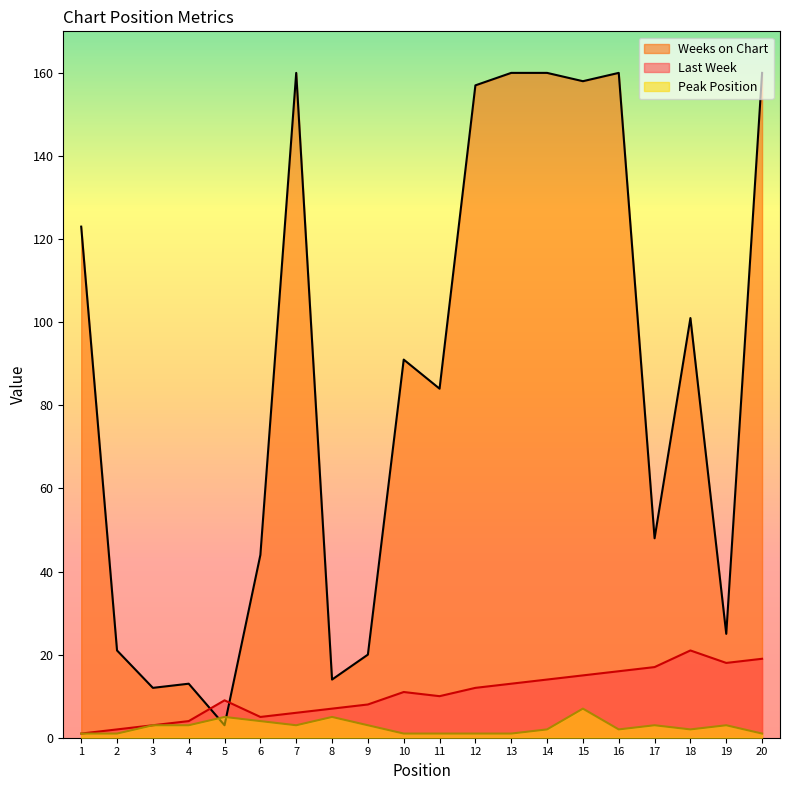

Count the number of categories in the chart.

20